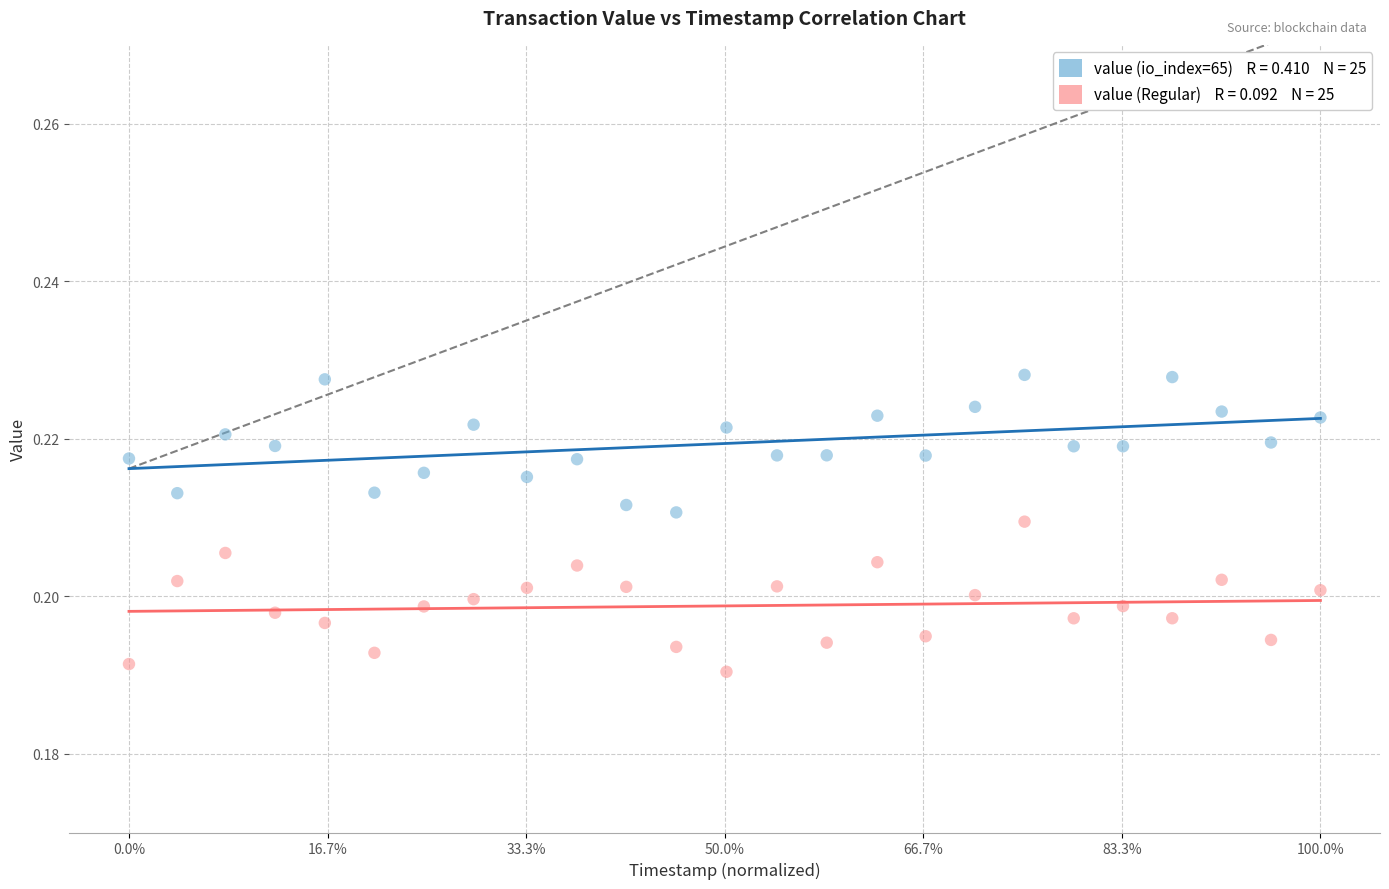

Across all data points, what is the range of X values (max minus min)?

1.0